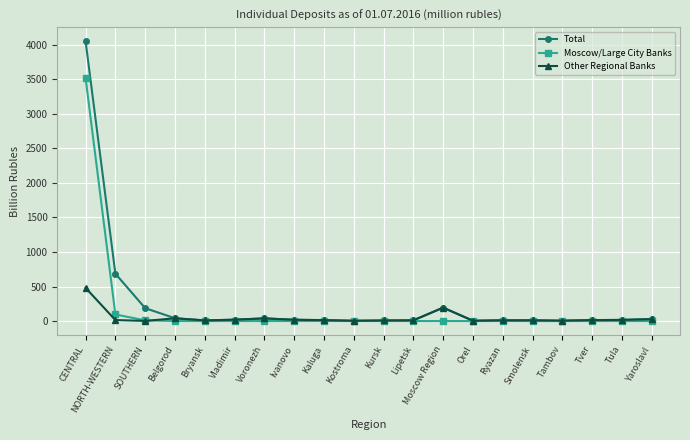

What is the difference between the second highest and second lowest values in the Moscow/Large City Banks series?

95.6